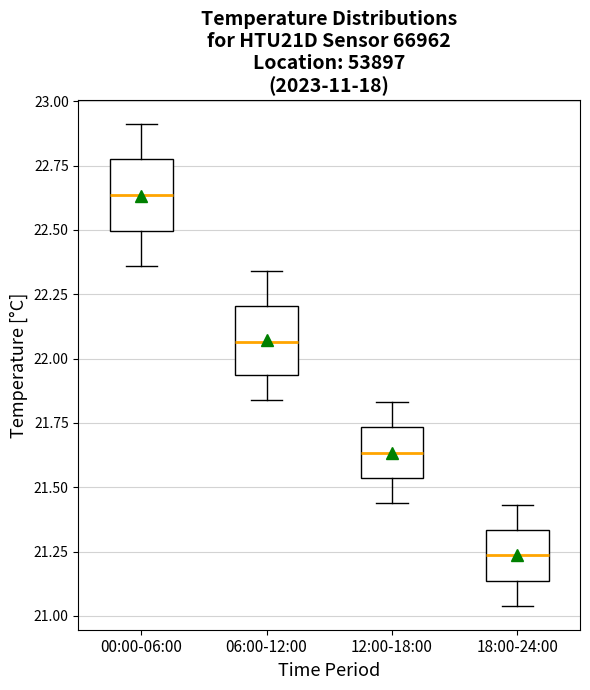

Reading left to right, transcribe this box plot: for each box, give where its median line is, the range the box spans, and where its two whiskers end, as read against the y-axis. The values are not printed on the chart, so give them approximately, as read against the axis.

00:00-06:00: median 22.65, box 22.50 to 22.80, whiskers 22.35 to 22.90
06:00-12:00: median 22.05, box 21.95 to 22.20, whiskers 21.85 to 22.35
12:00-18:00: median 21.65, box 21.55 to 21.75, whiskers 21.45 to 21.85
18:00-24:00: median 21.25, box 21.15 to 21.35, whiskers 21.05 to 21.45